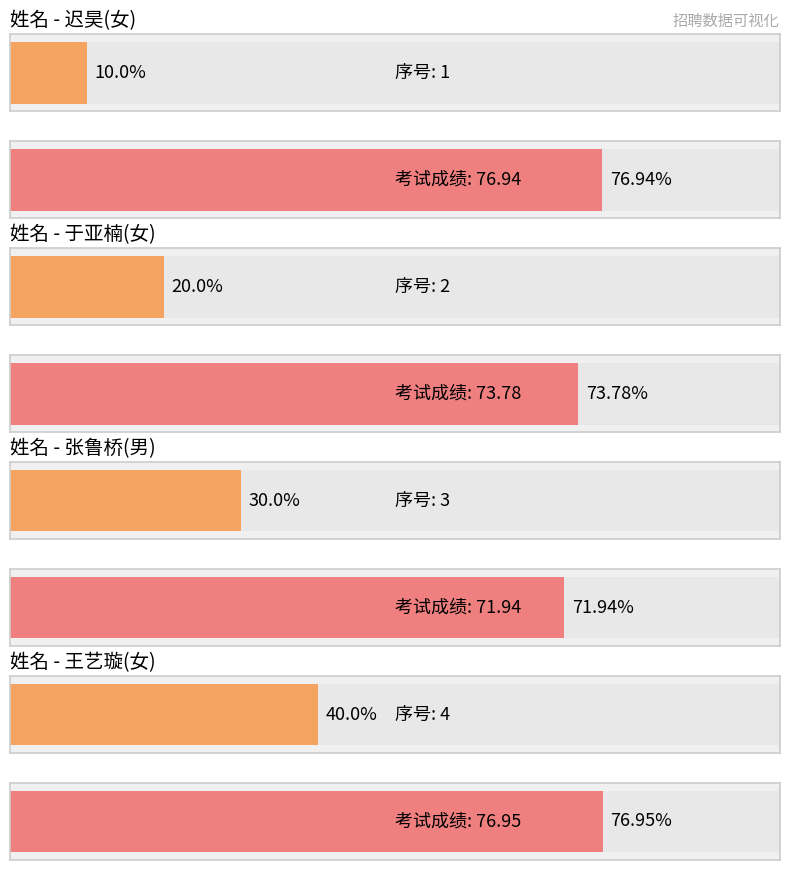

What is the spread (max minus min) of values at 于亚楠(女)?

71.8